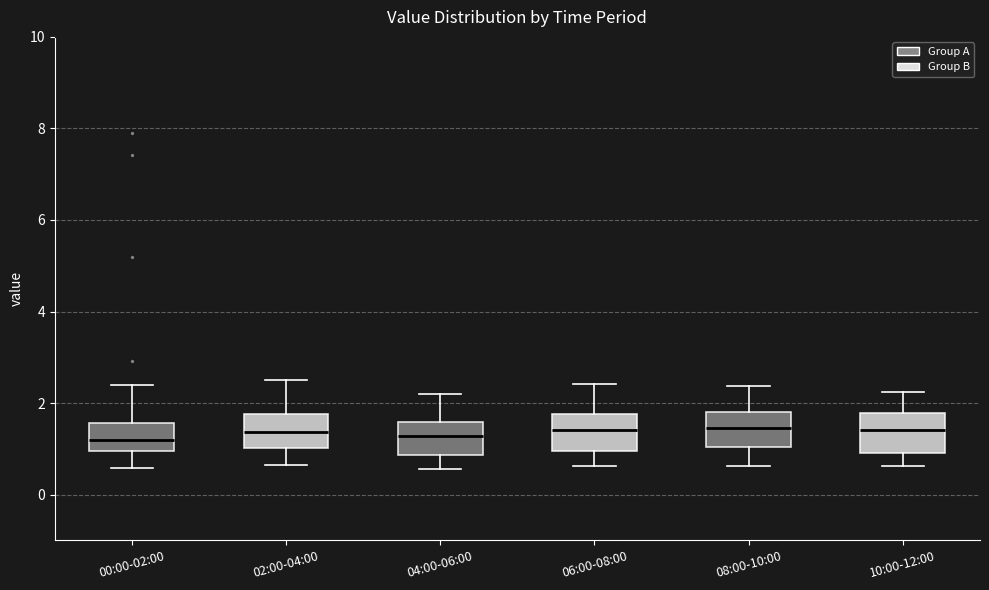

Reading left to right, read every box against the y-axis: the position of its median line, the range the box covers, and the ends of its whiskers. The values are not printed on the chart, so give them approximately, as read against the axis.

00:00-02:00: median 1.2, box 1.0 to 1.6, whiskers 0.6 to 2.4
02:00-04:00: median 1.4, box 1.0 to 1.8, whiskers 0.6 to 2.6
04:00-06:00: median 1.2, box 0.8 to 1.6, whiskers 0.6 to 2.2
06:00-08:00: median 1.4, box 1.0 to 1.8, whiskers 0.6 to 2.4
08:00-10:00: median 1.4, box 1.0 to 1.8, whiskers 0.6 to 2.4
10:00-12:00: median 1.4, box 1.0 to 1.8, whiskers 0.6 to 2.2